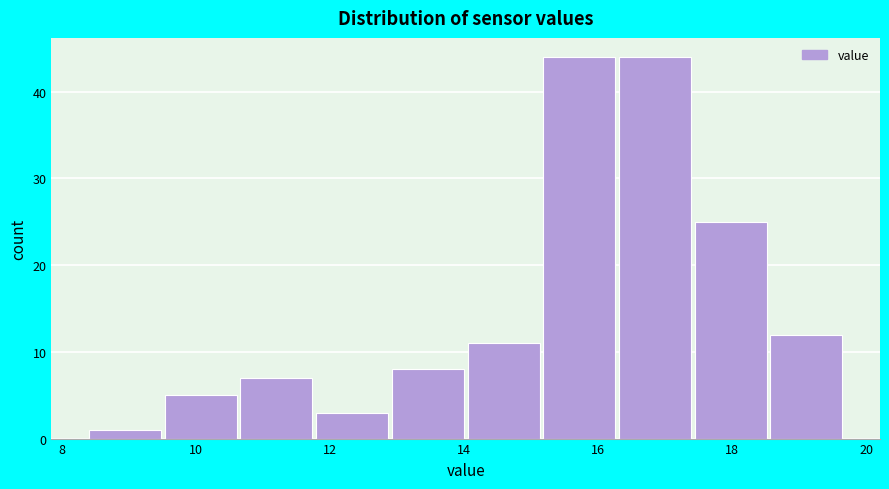

Reading left to right, transcribe this chart: for each bar, give the range it covers on the x-axis and its height. Neither the bar edges nor the heights are printed on the chart, so give them approximately, as read against the axes.

8.4 to 9.6: 1
9.6 to 10.6: 5
10.6 to 11.8: 7
11.8 to 13.0: 3
13.0 to 14.0: 8
14.0 to 15.2: 11
15.2 to 16.4: 44
16.4 to 17.4: 44
17.4 to 18.6: 25
18.6 to 19.8: 12